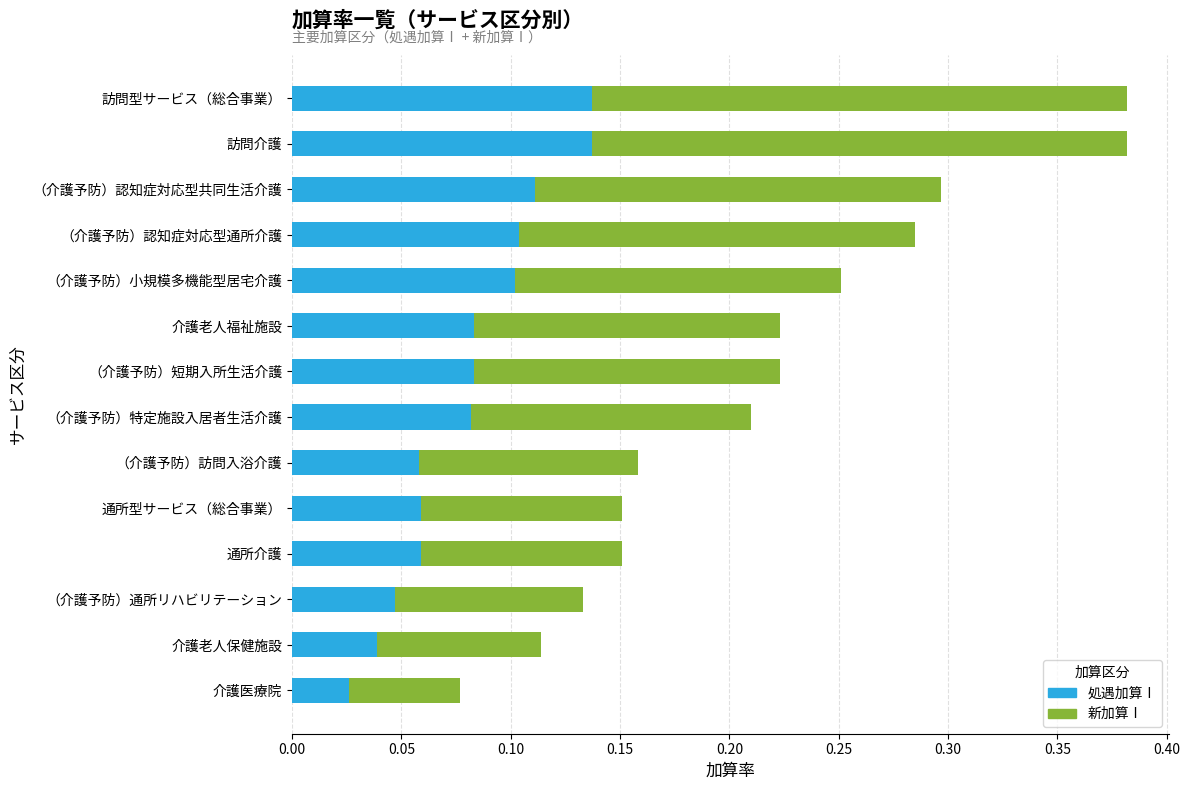

How many series are shown in this chart?

2